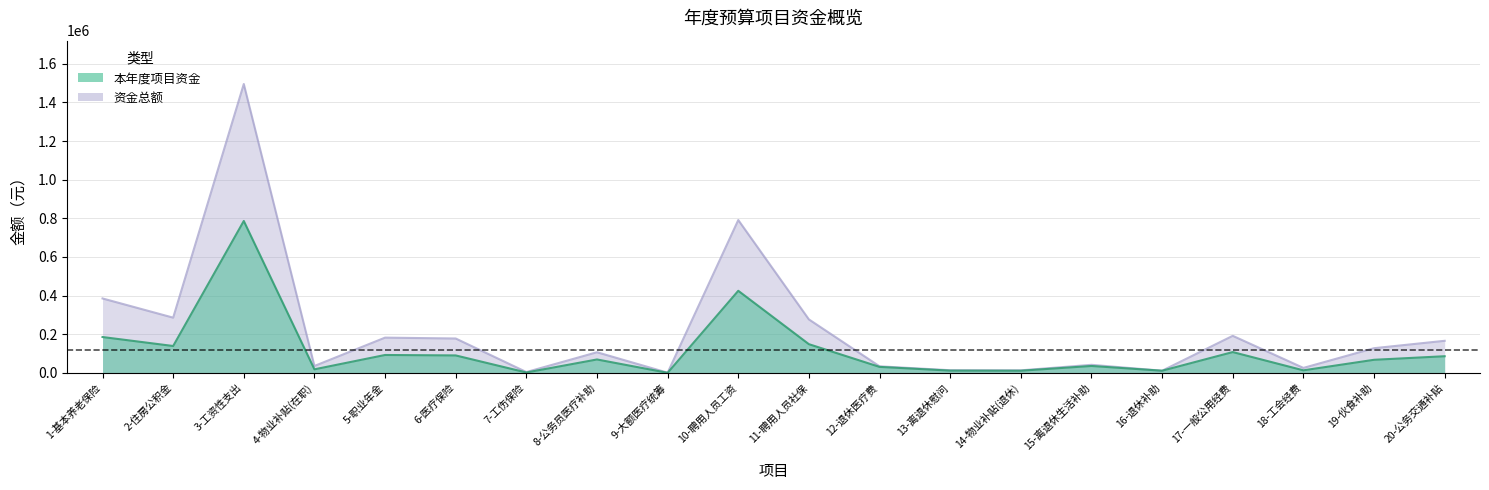

Does the chart have visible grid lines?

Yes